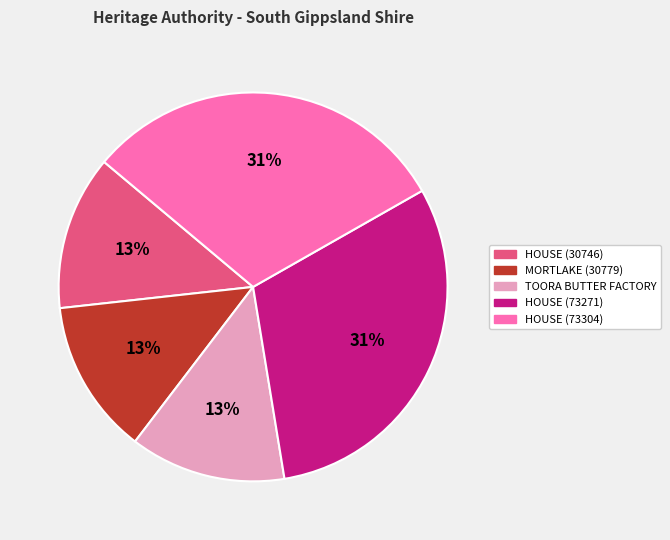

To the nearest percent, what percentage of the pie is HOUSE (30746)?

13%